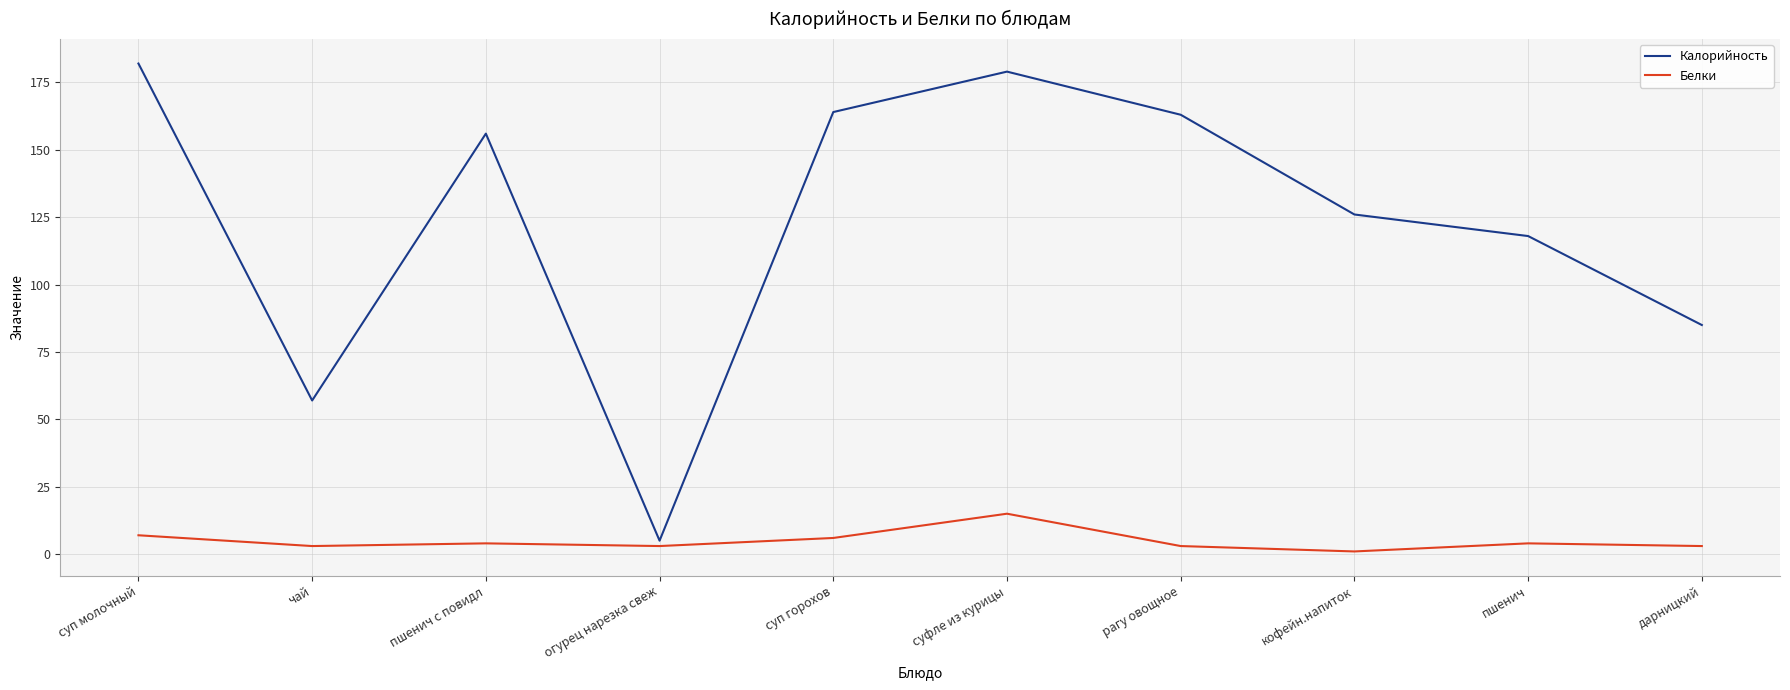

True or false: Белки and Калорийность cross at least once.

False